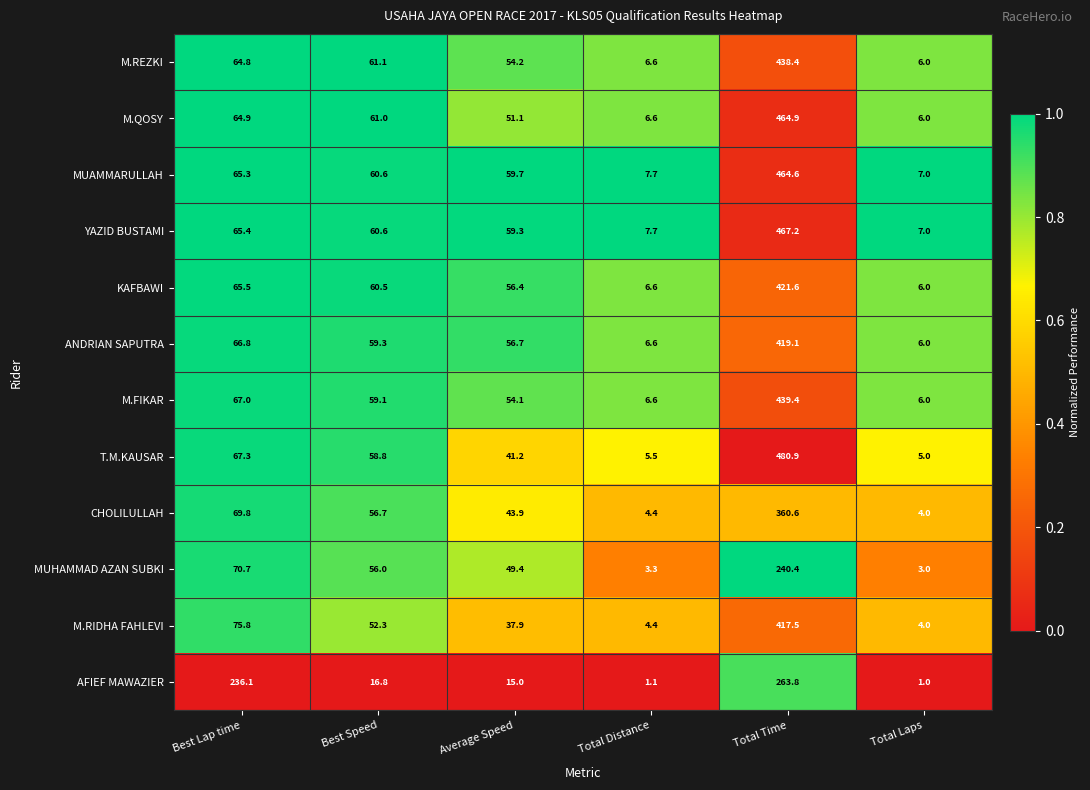

The KAFBAWI series shows 6.6 at Total Distance. True or false?

True